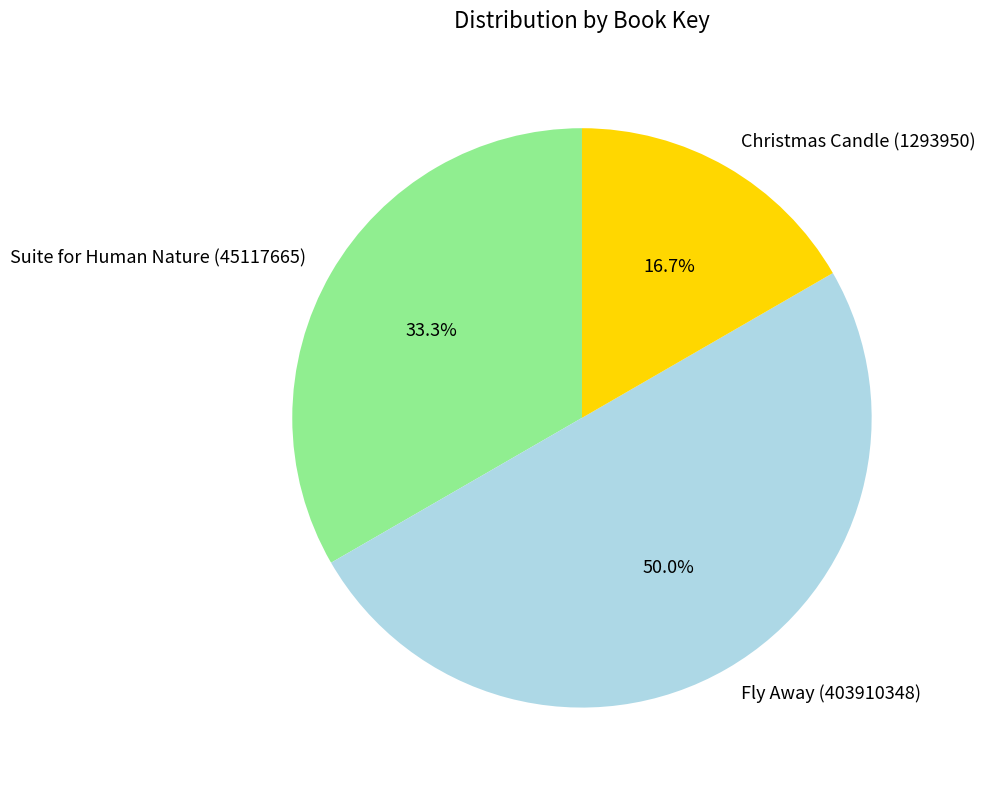

Is Christmas Candle (1293950) the majority of the pie?

No